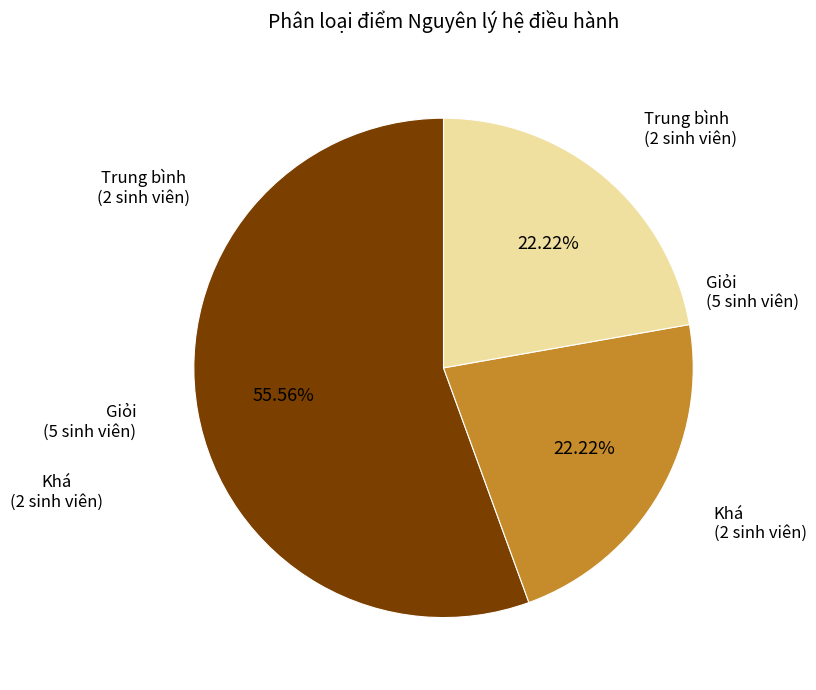

Is there any slice that represents more than half of the pie?

Yes